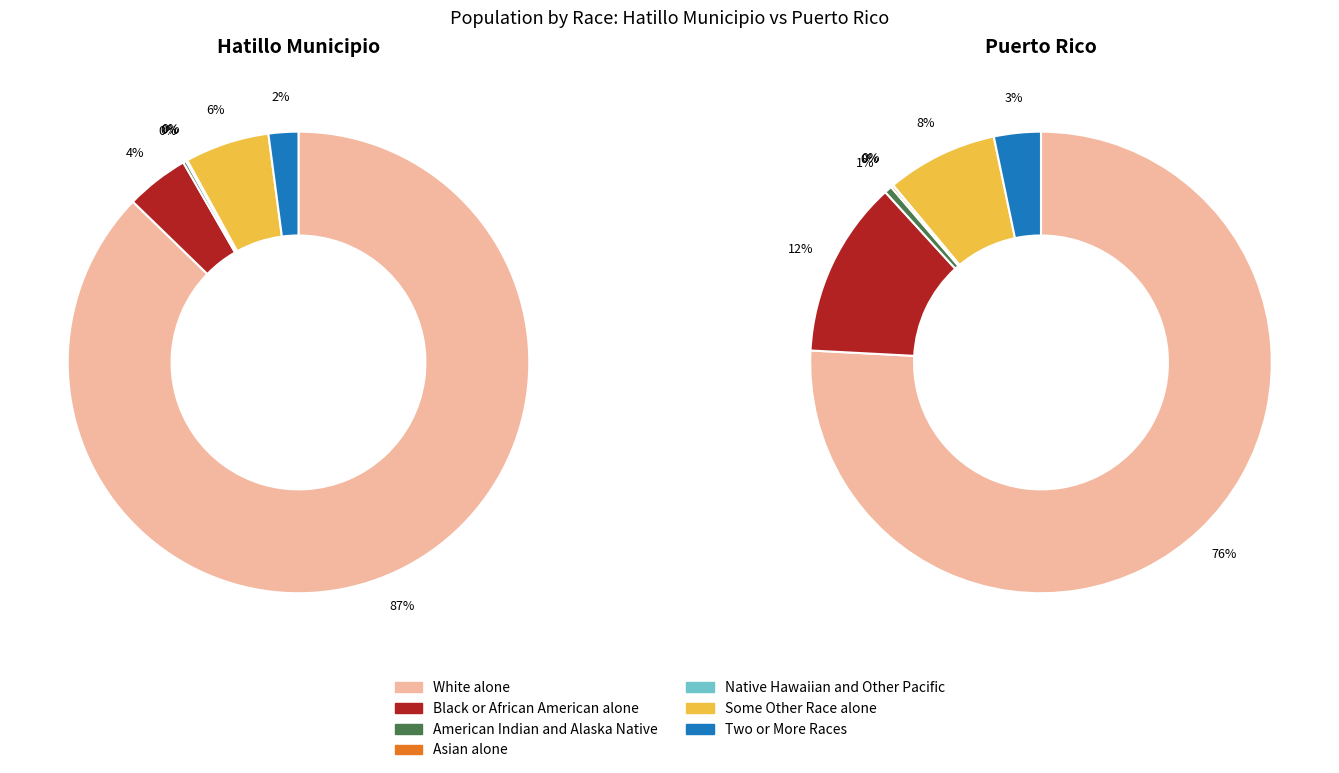

To the nearest percent, what is the difference between the largest and smallest slice percentages?

87%